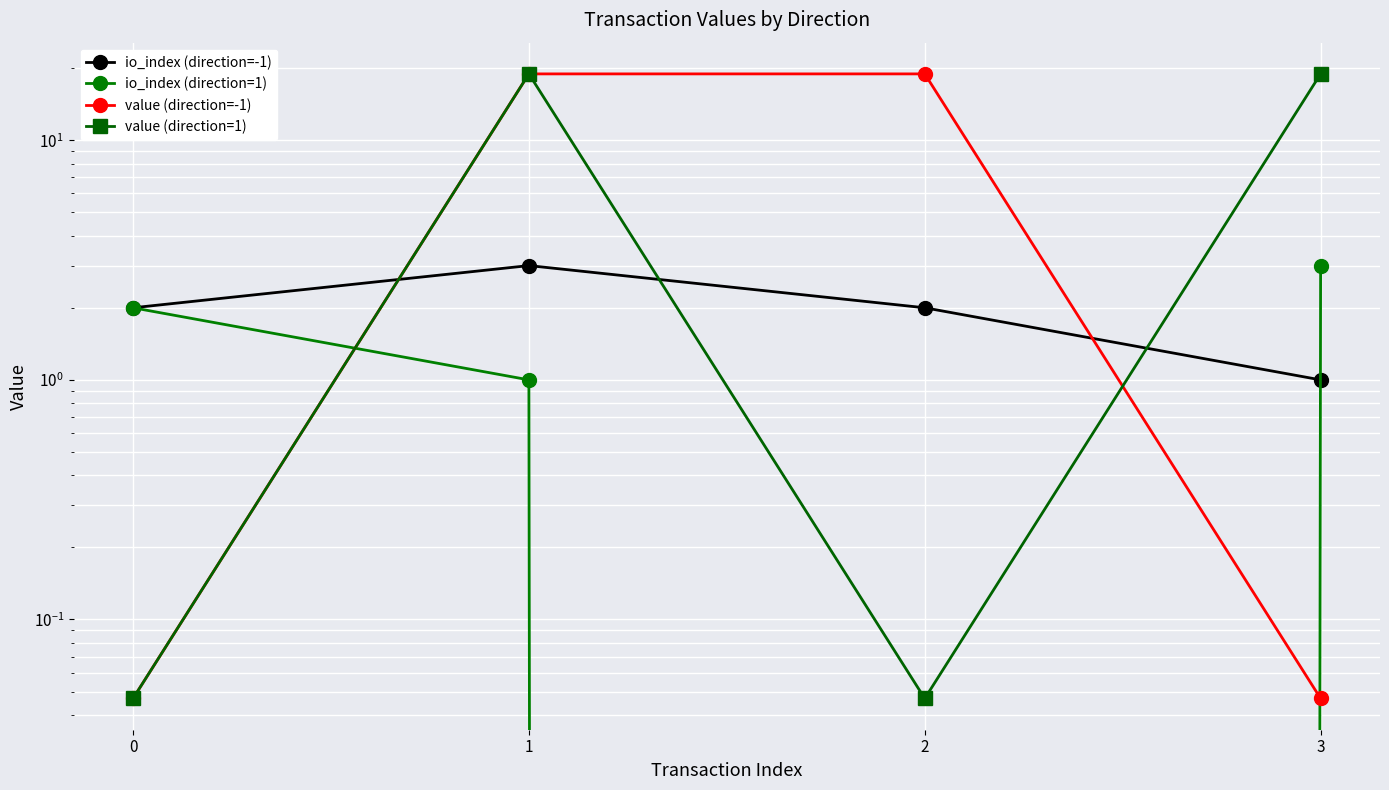

What are all the series names shown in the legend?

io_index (direction=-1), io_index (direction=1), value (direction=-1), value (direction=1)